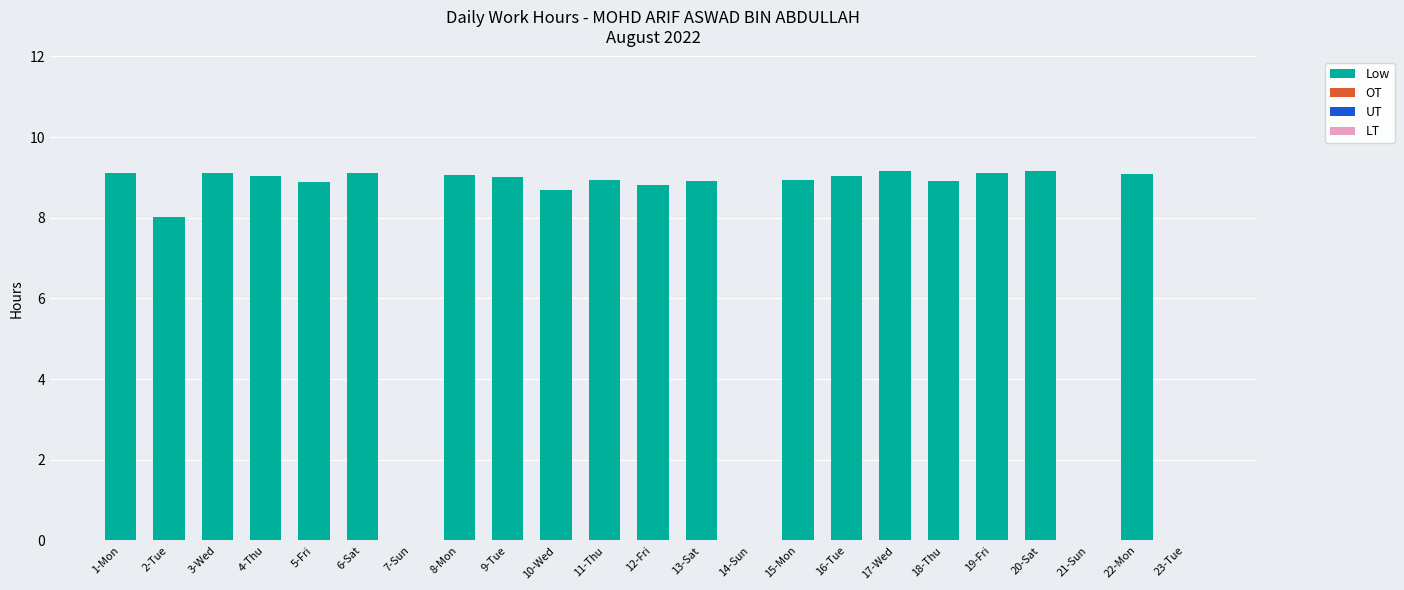

Approximately how many times larger is the value at 17-Wed compared to 4-Thu?

1.0